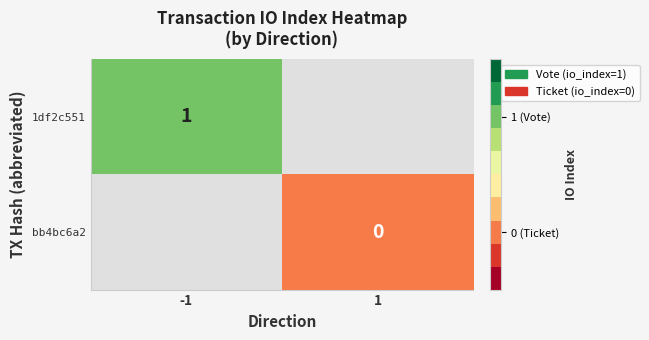

What is the maximum value for 1df2c551?

1.0